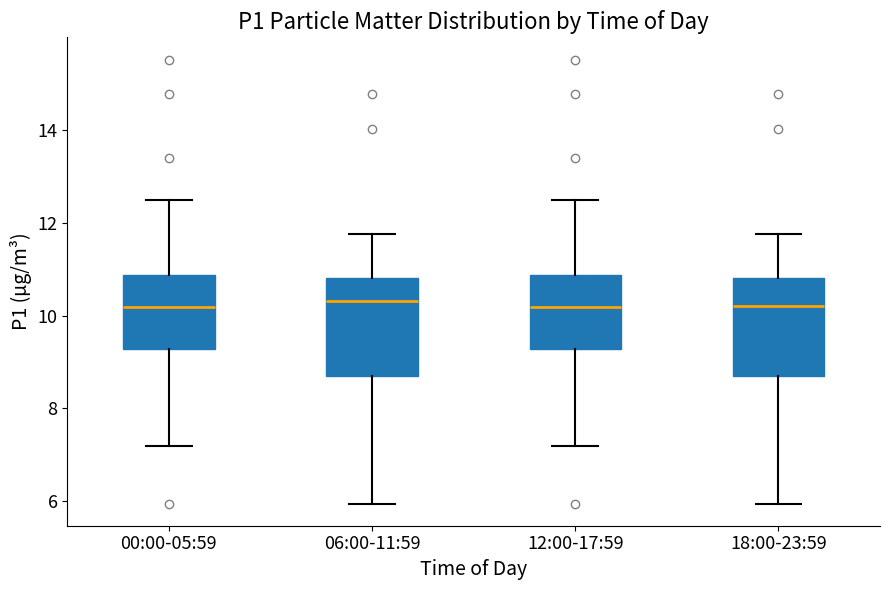

Reading left to right, read every box against the y-axis: the position of its median line, the range the box covers, and the ends of its whiskers. The values are not printed on the chart, so give them approximately, as read against the axis.

00:00-05:59: median 10.2, box 9.2 to 10.8, whiskers 7.2 to 12.6
06:00-11:59: median 10.4, box 8.8 to 10.8, whiskers 6.0 to 11.8
12:00-17:59: median 10.2, box 9.2 to 10.8, whiskers 7.2 to 12.6
18:00-23:59: median 10.2, box 8.8 to 10.8, whiskers 6.0 to 11.8